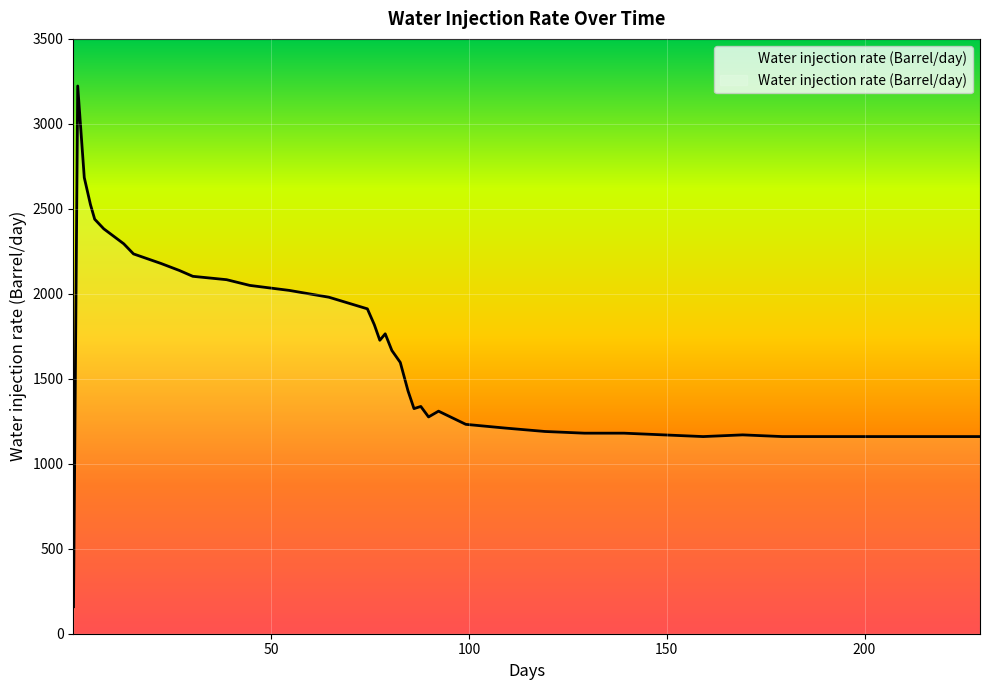

What is the maximum value shown in the chart?

3222.8